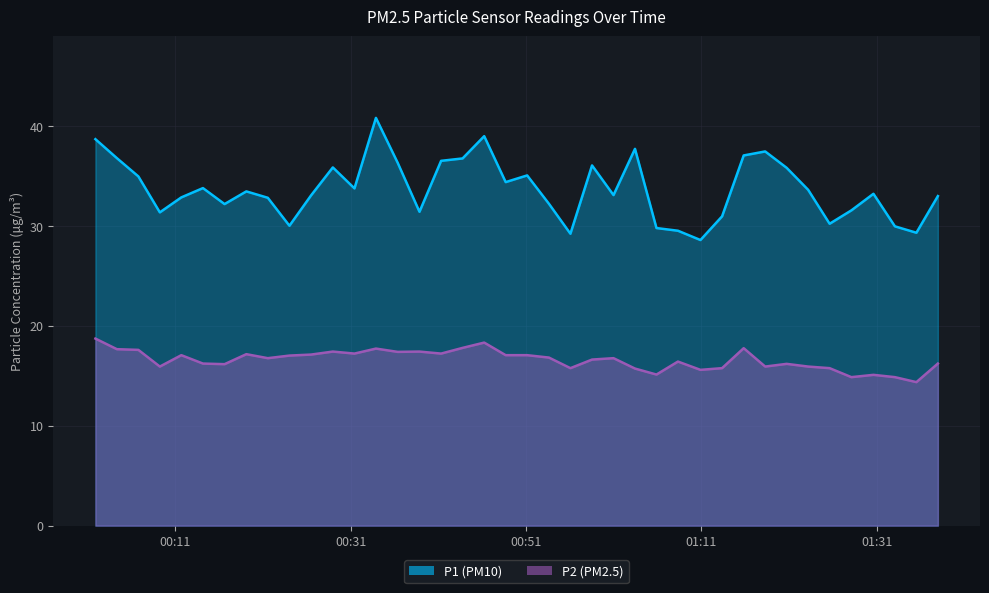

List the series in order of their overall mean, highest first.

P1, P2